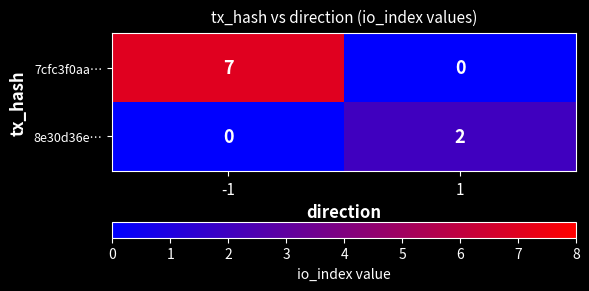

What is the total value across all series at 1?

2